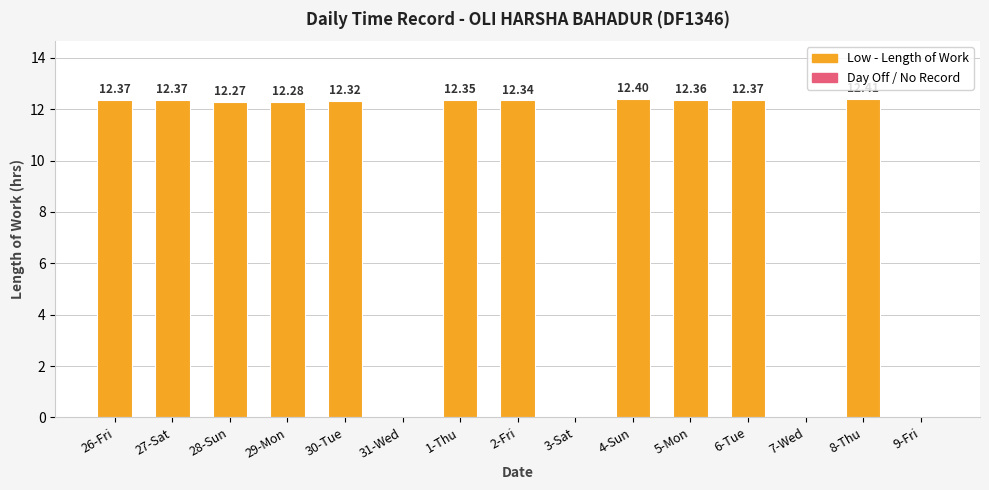

What is the sum of the values at 7-Wed and 5-Mon?

12.4